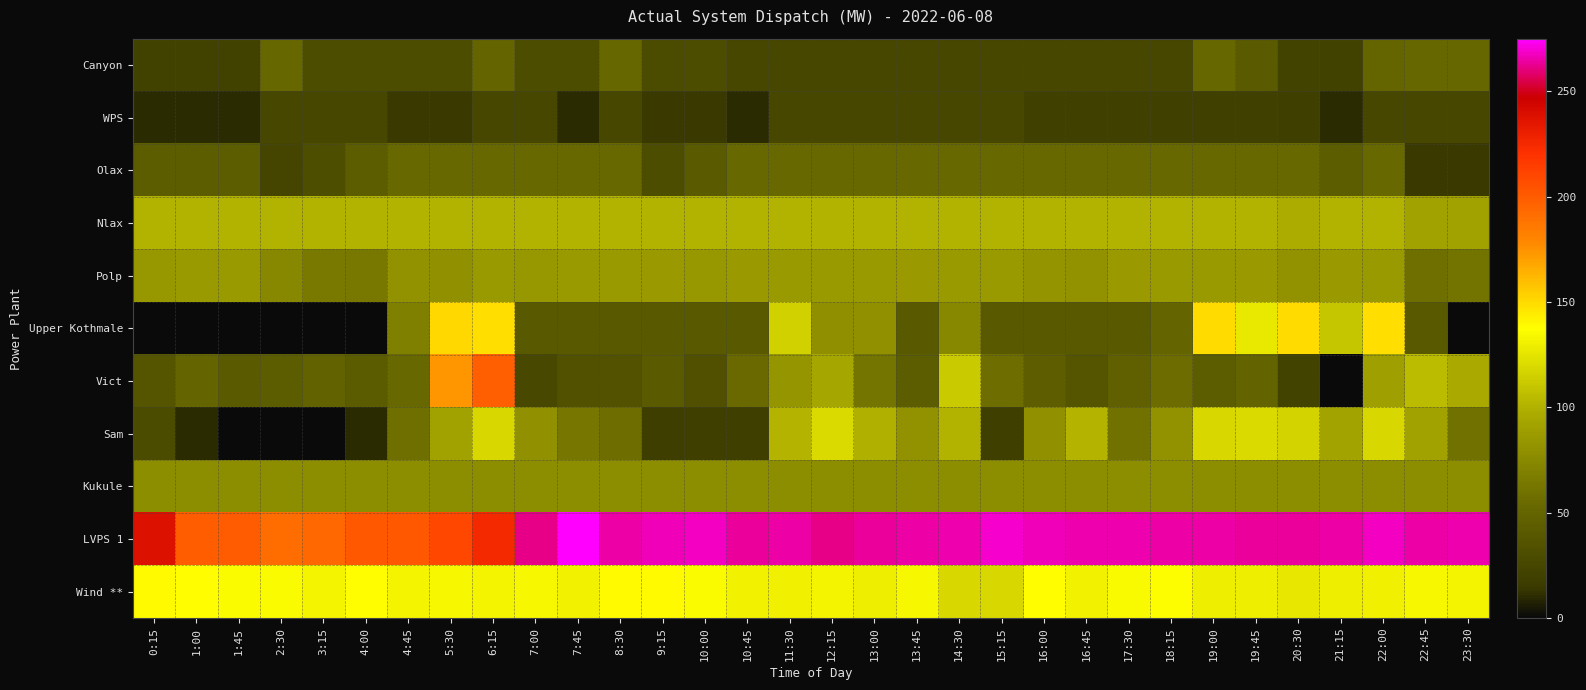

At which category does the chart reach its minimum across all series?

0:15